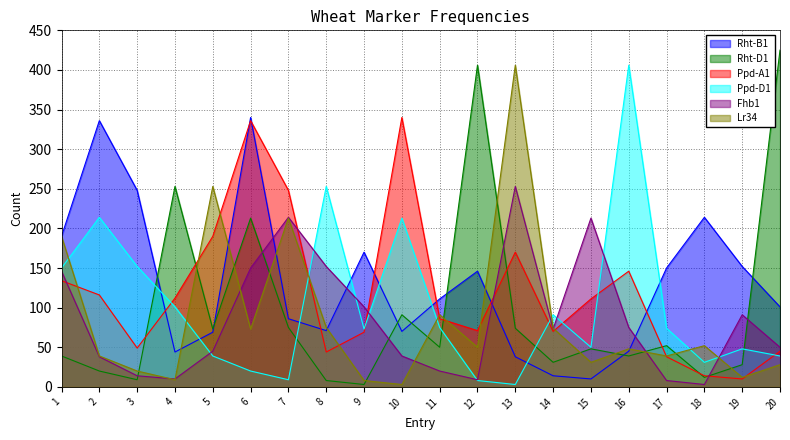

Is the value of Lr34 at 15 greater than the value of Fhb1 at 6?

No